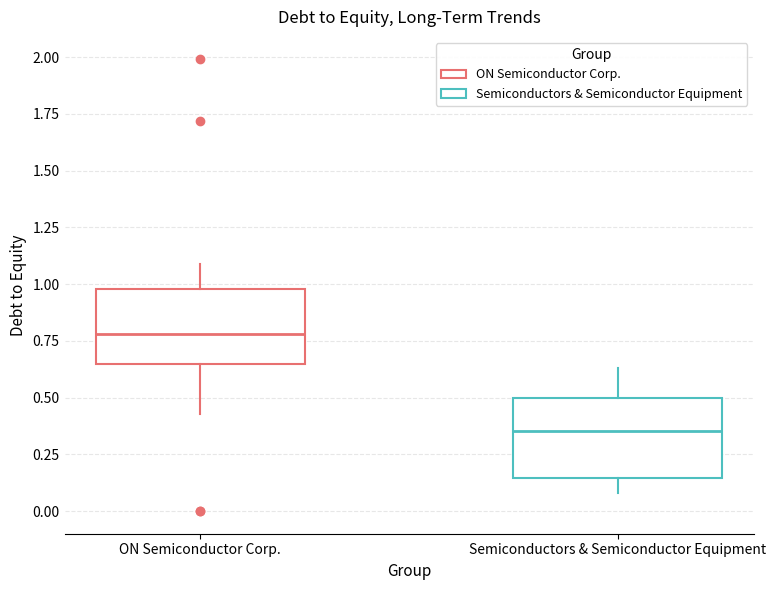

Reading left to right, read every box against the y-axis: the position of its median line, the range the box covers, and the ends of its whiskers. The values are not printed on the chart, so give them approximately, as read against the axis.

ON Semiconductor Corp.: median 0.80, box 0.65 to 1.00, whiskers 0.45 to 1.10
Semiconductors & Semiconductor Equipment: median 0.35, box 0.15 to 0.50, whiskers 0.10 to 0.65